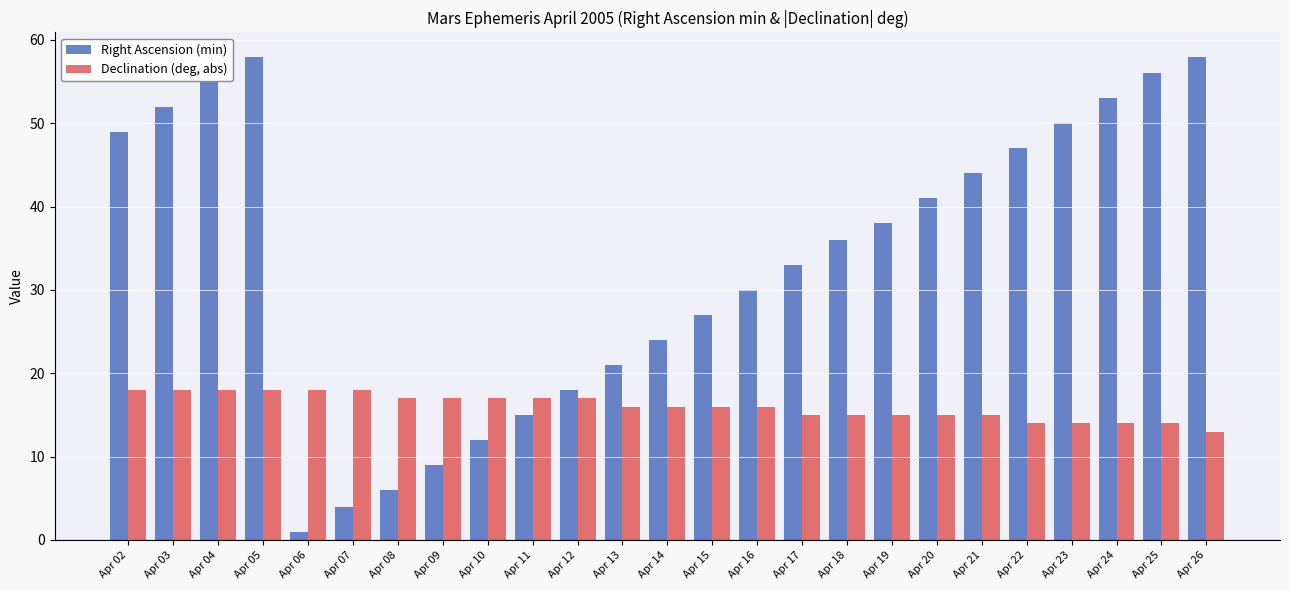

What are all the series names shown in the legend?

Right Ascension (min), Declination (deg, abs)